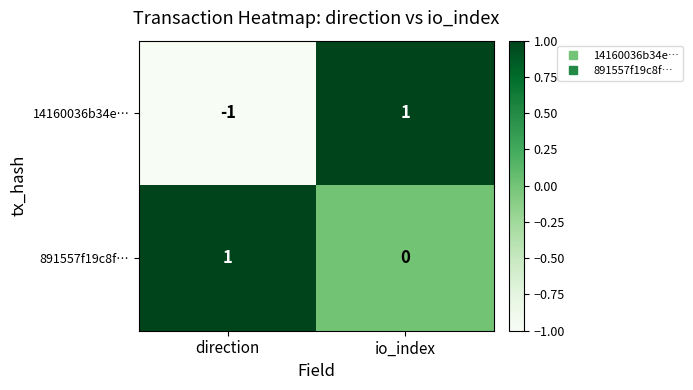

Which category has the lowest value in the 891557f19c8f… series?

io_index